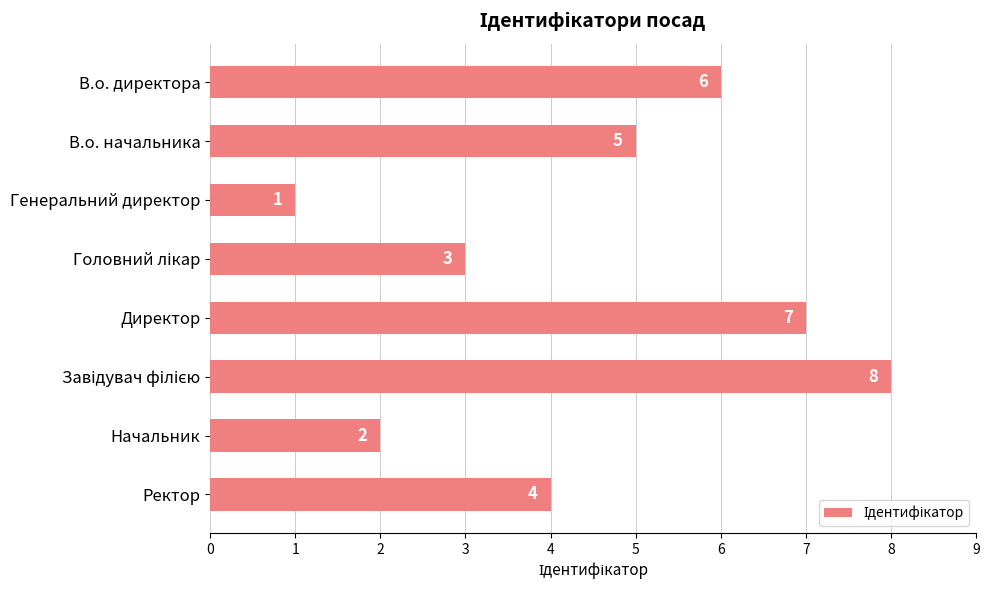

Reading top to bottom, what are all the values shown in this chart?

6	5	1	3	7	8	2	4